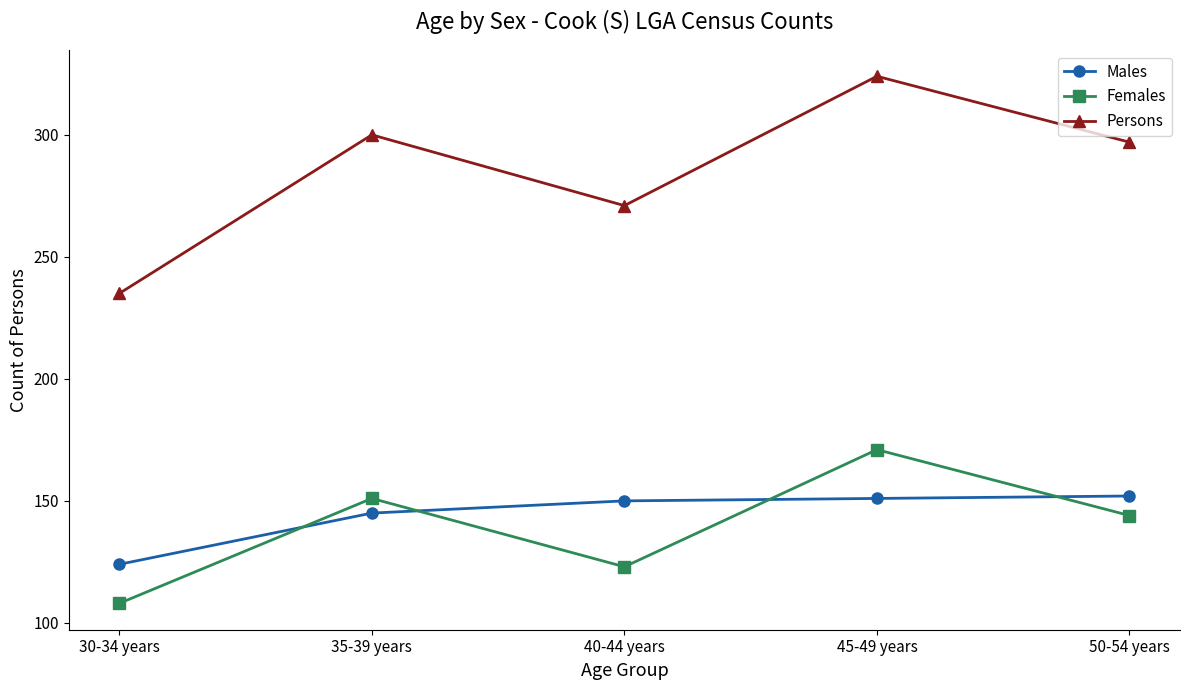

Is the value of Persons at 45-49 years greater than the value of Females at 40-44 years?

Yes